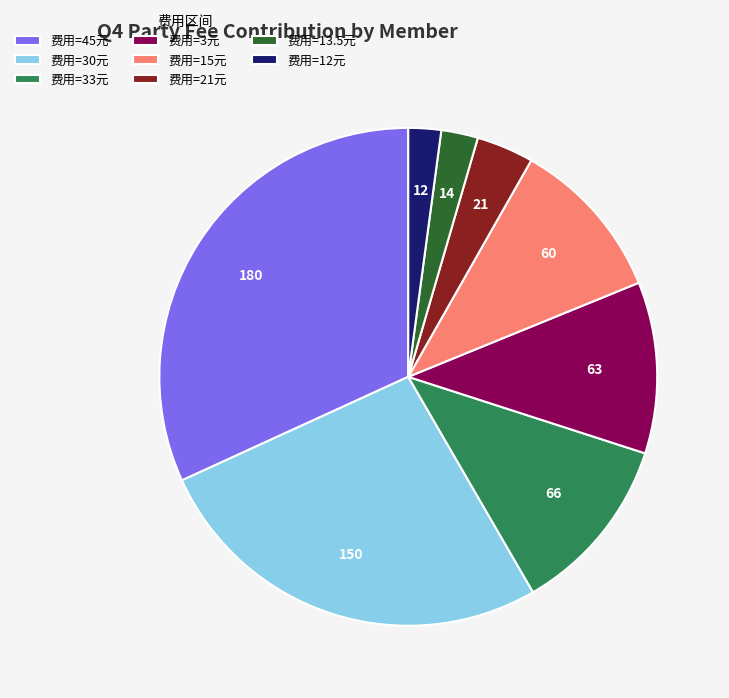

Combined, do 费用=3元 and 费用=13.5元 account for over 50%?

No